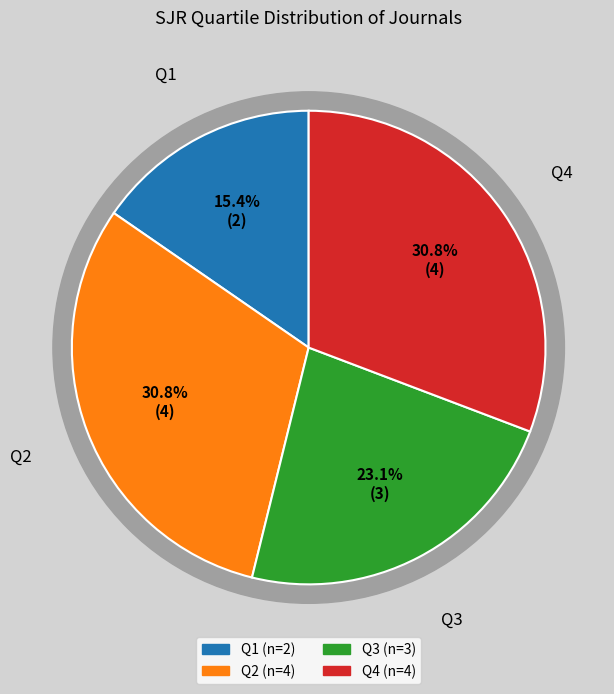

What is the change in value from Q1 to Q3?

+1